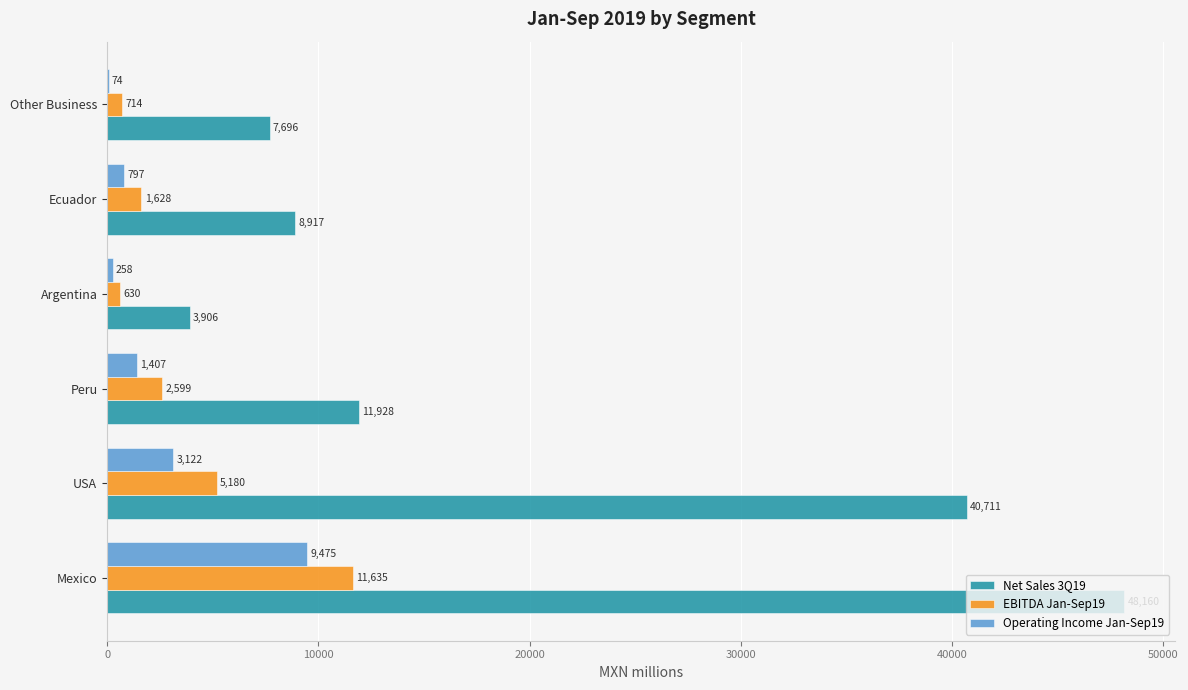

The EBITDA Jan-Sep19 series shows 5283.1 at Mexico. True or false?

False